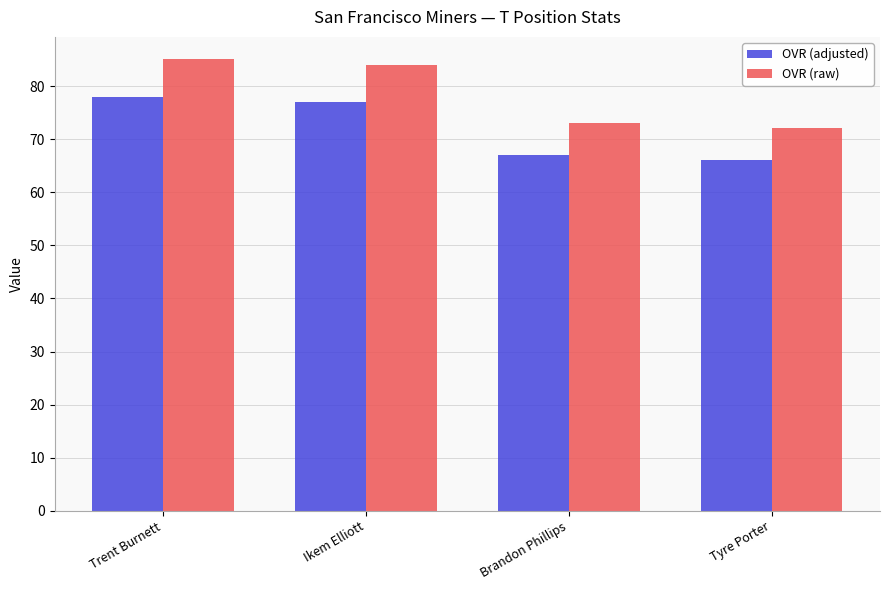

At how many categories does at least one series exceed 77?

2